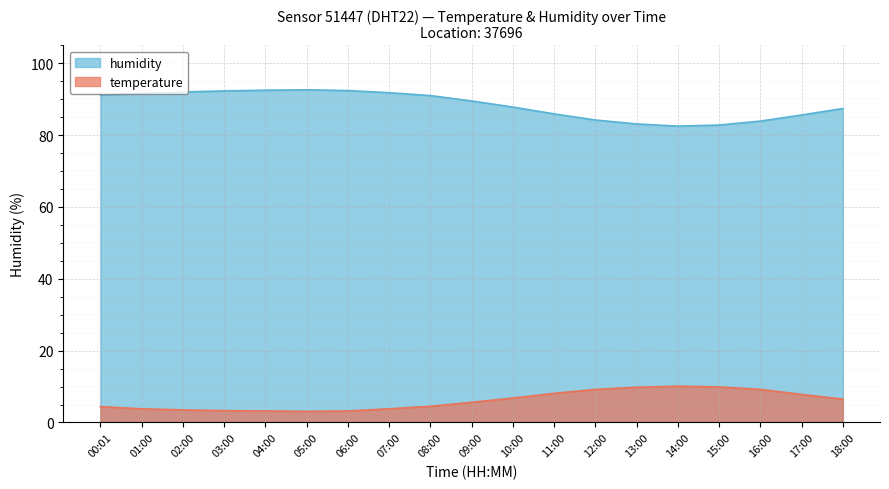

List the series in order of their overall mean, lowest first.

temperature, humidity